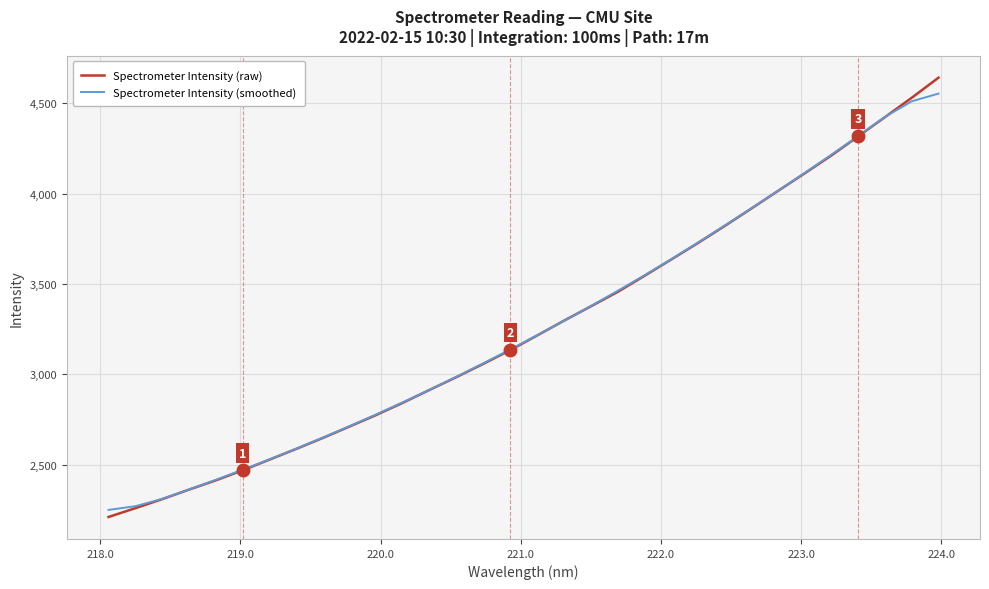

What is the minimum value shown in the chart?

2209.5